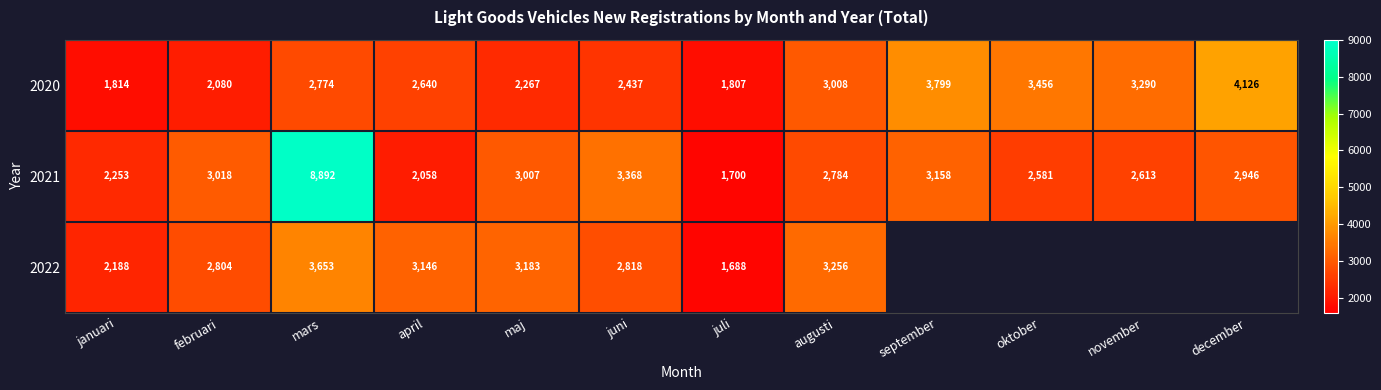

What is the greatest value displayed?

8892.0